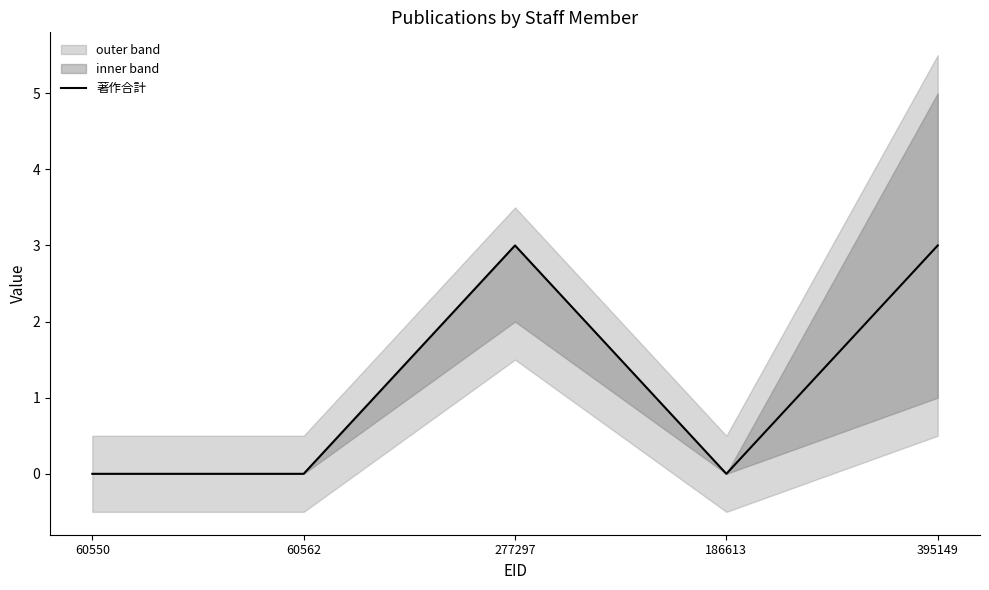

What is the average value?

1